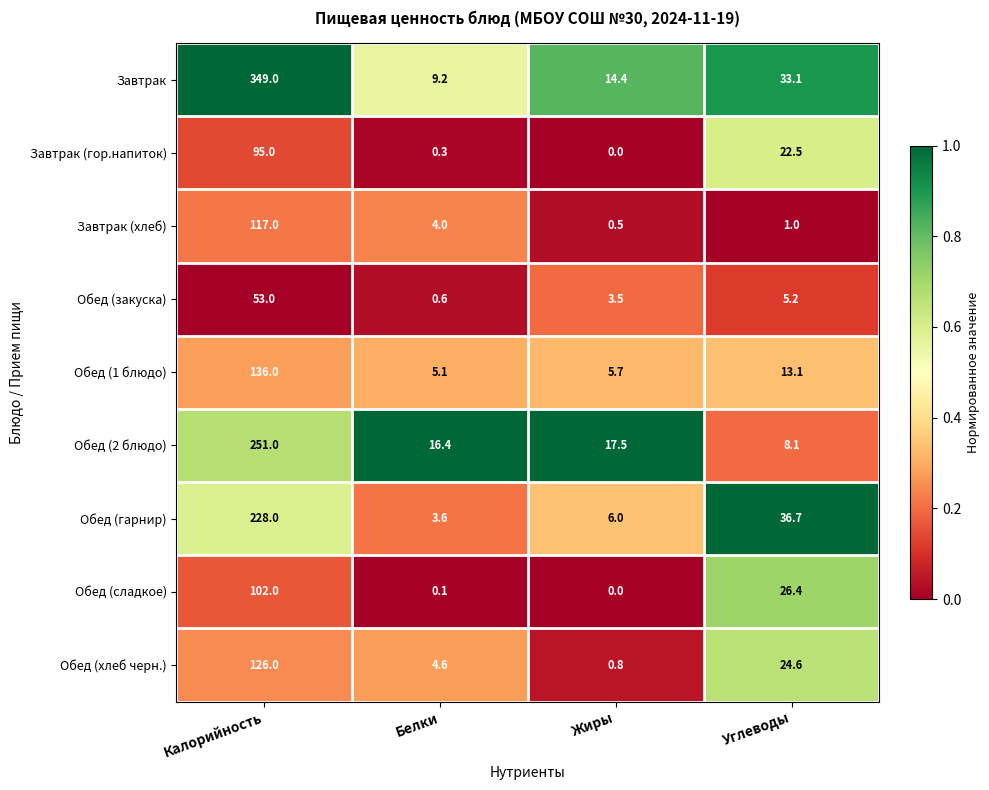

Read the Обед (1 блюдо) value at Калорийность.

136.0